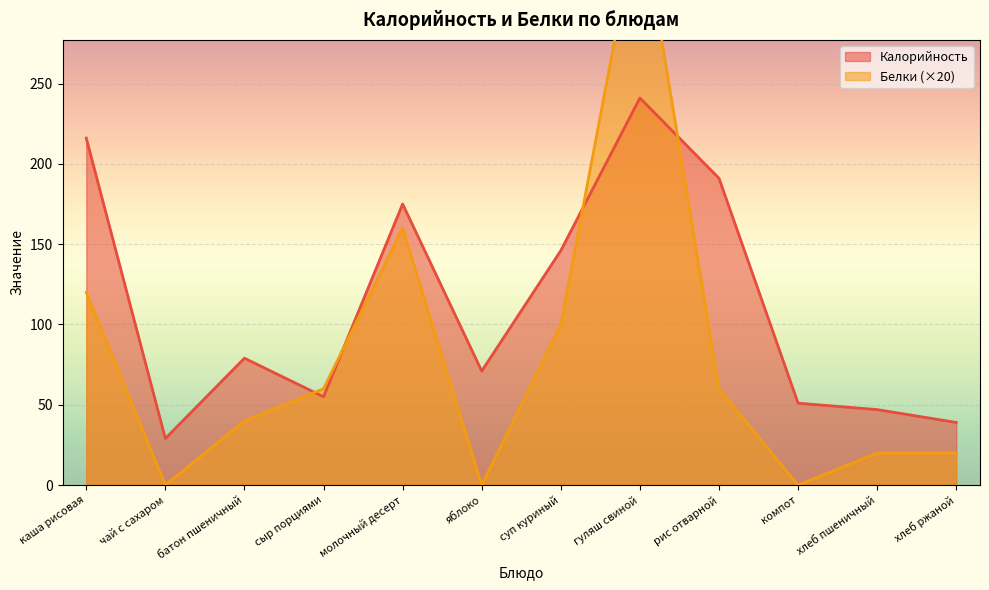

What is the average value of the Белки series?

78